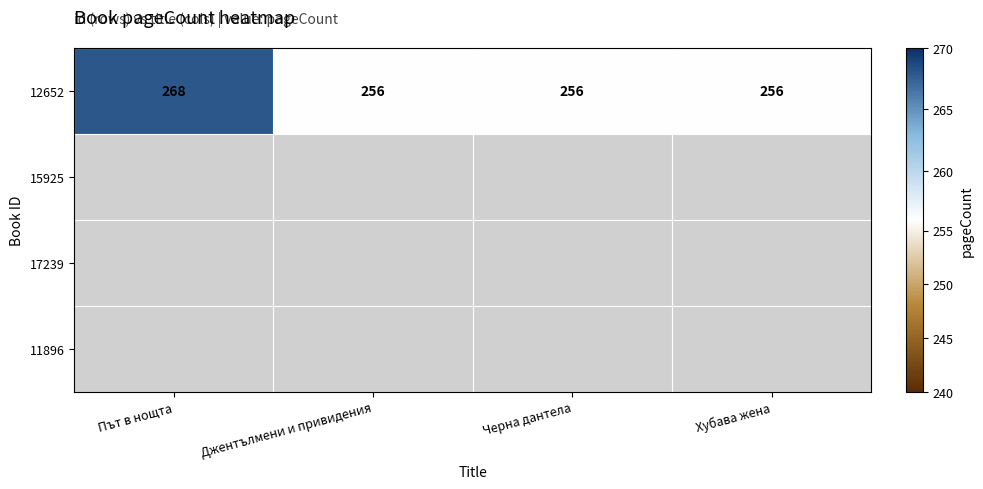

What is the sum of all values?

1036